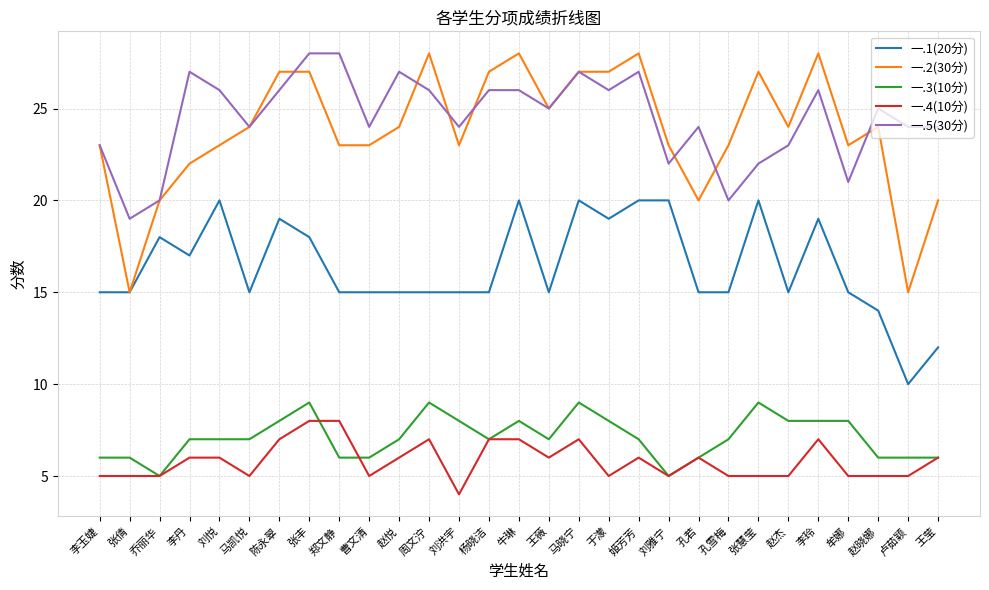

What is the smallest value displayed?

4